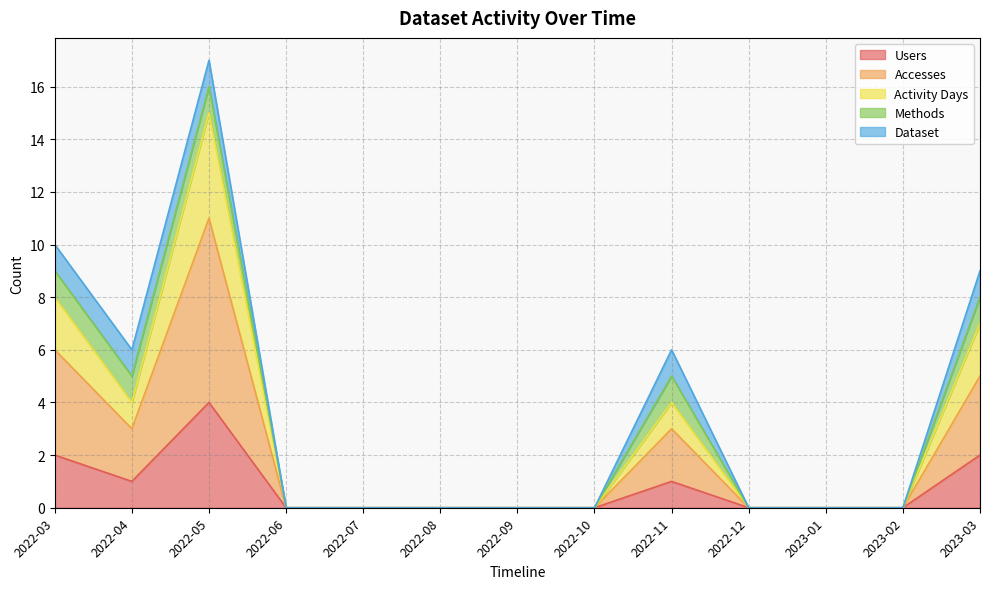

At which category does Activity Days reach its first local valley?

2022-04